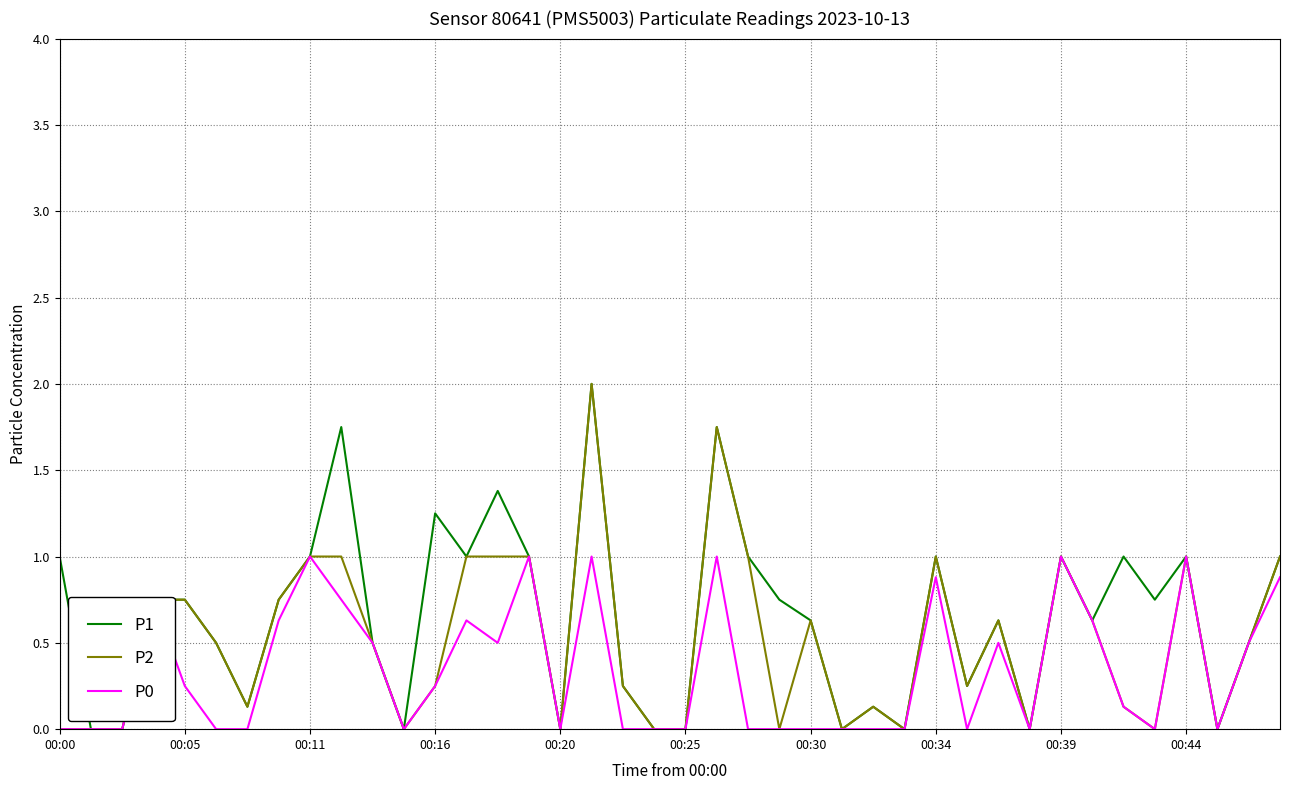

List the series in order of their overall mean, lowest first.

P0, P2, P1